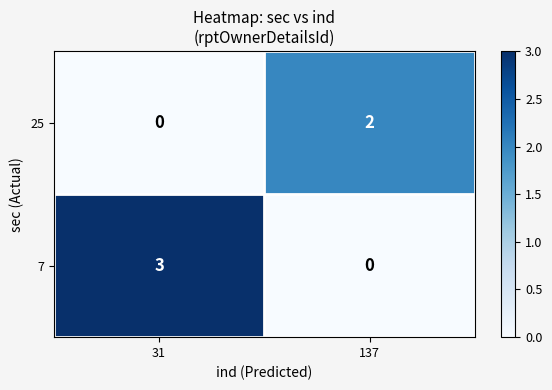

Reading left to right, transcribe all the data shown in this chart.

25: 0	2
7: 3	0